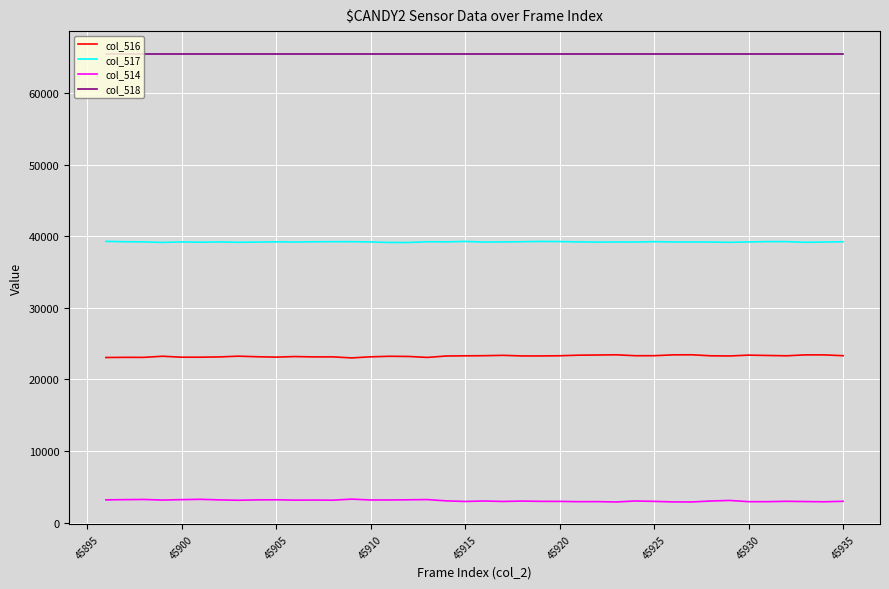

What is the maximum value for col_517?

39288